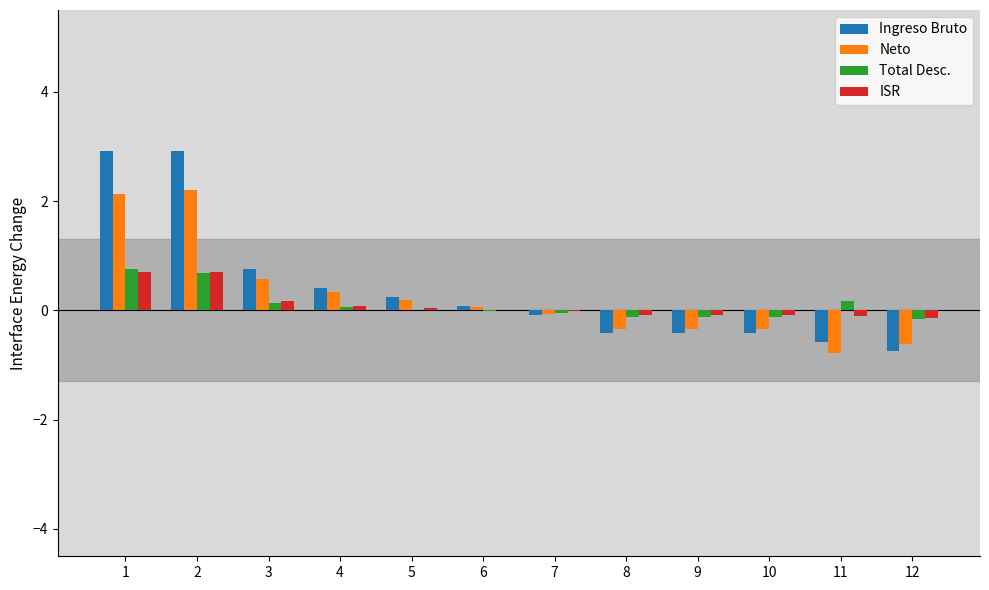

The Ingreso Bruto series shows 0.2 at 5. True or false?

True